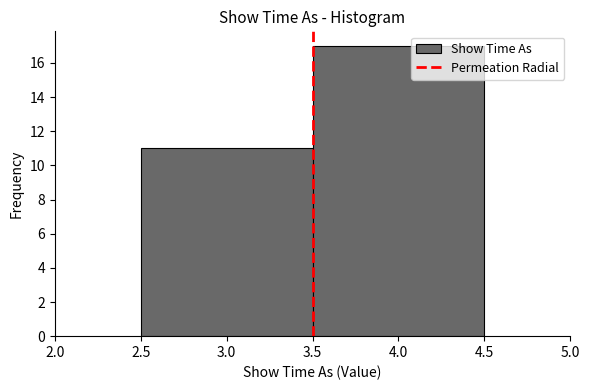

Reading left to right, transcribe this chart: for each bar, give the range it covers on the x-axis and its height. The values are not printed on the chart, so give them approximately, as read against the axis.

2.5 to 3.5: 11
3.5 to 4.5: 17